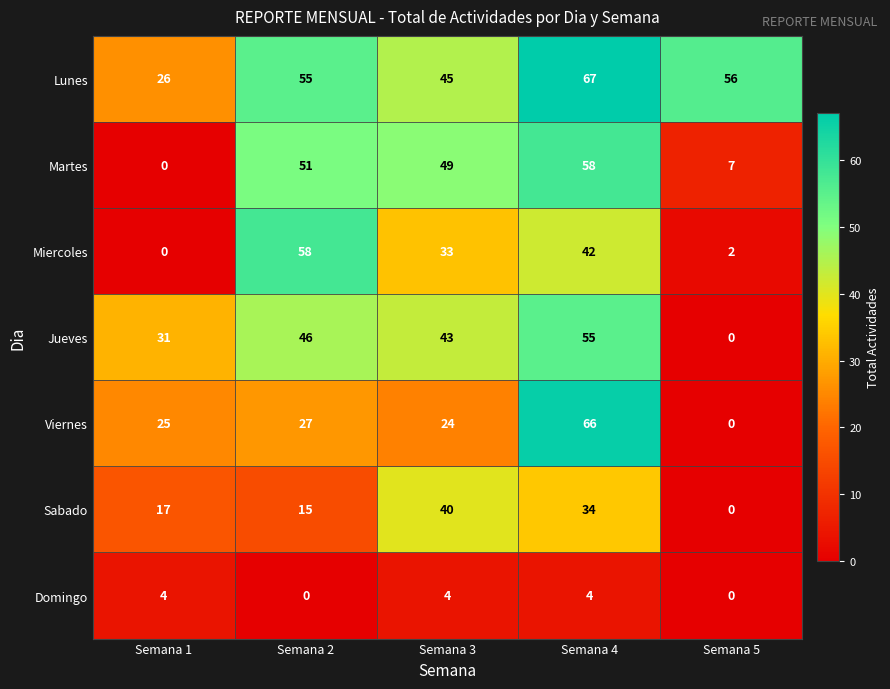

Which series has the largest total across all categories?

Lunes